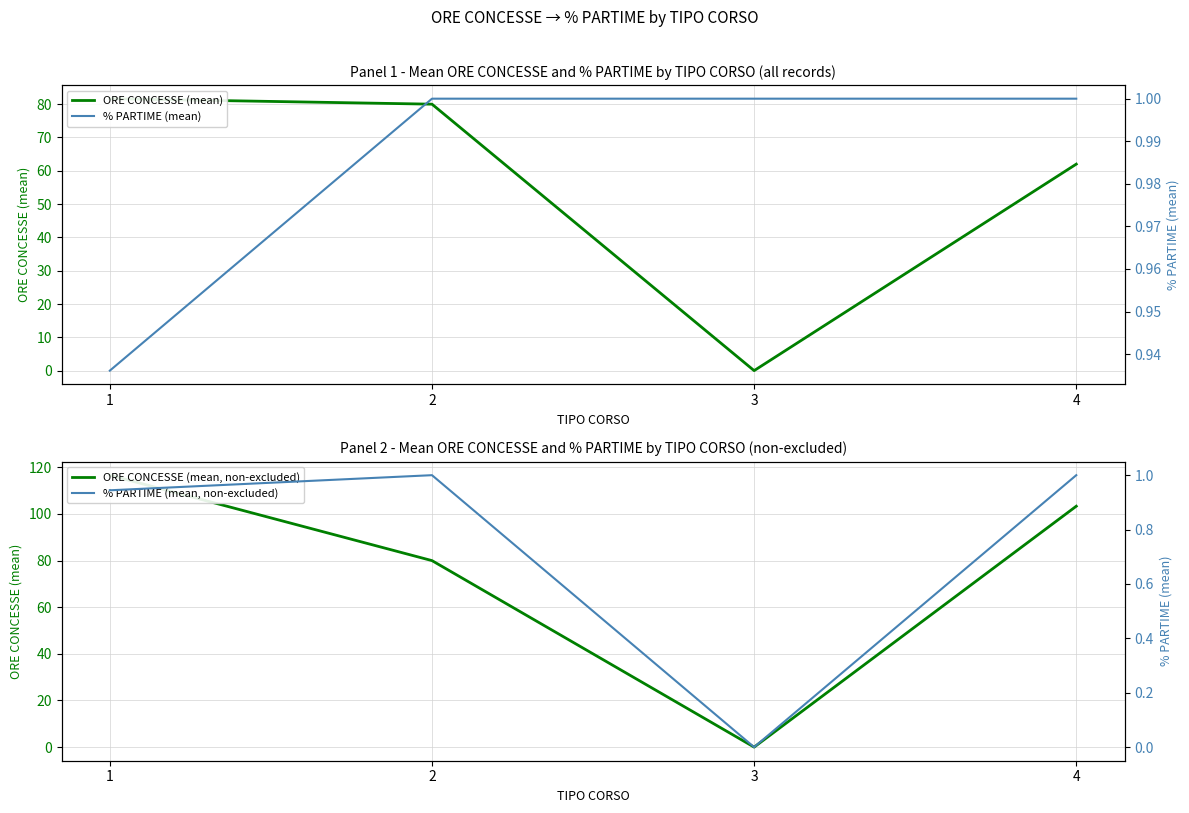

How many times do ORE CONCESSE (mean) and % PARTIME (mean) cross each other?

2